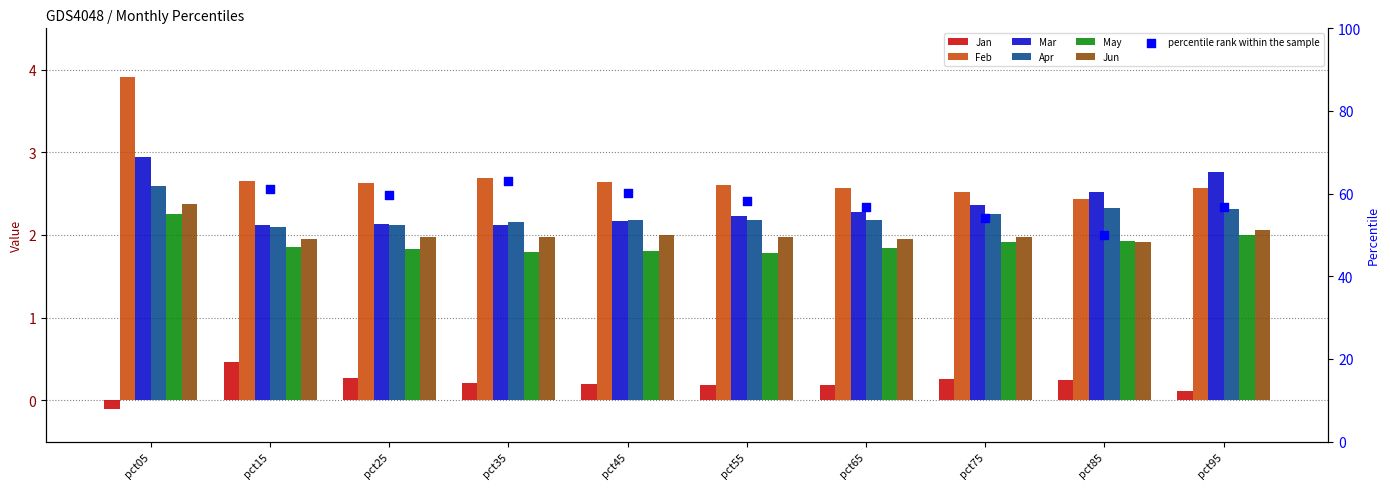

What are all the series names shown in the legend?

Jan, Feb, Mar, Apr, May, Jun